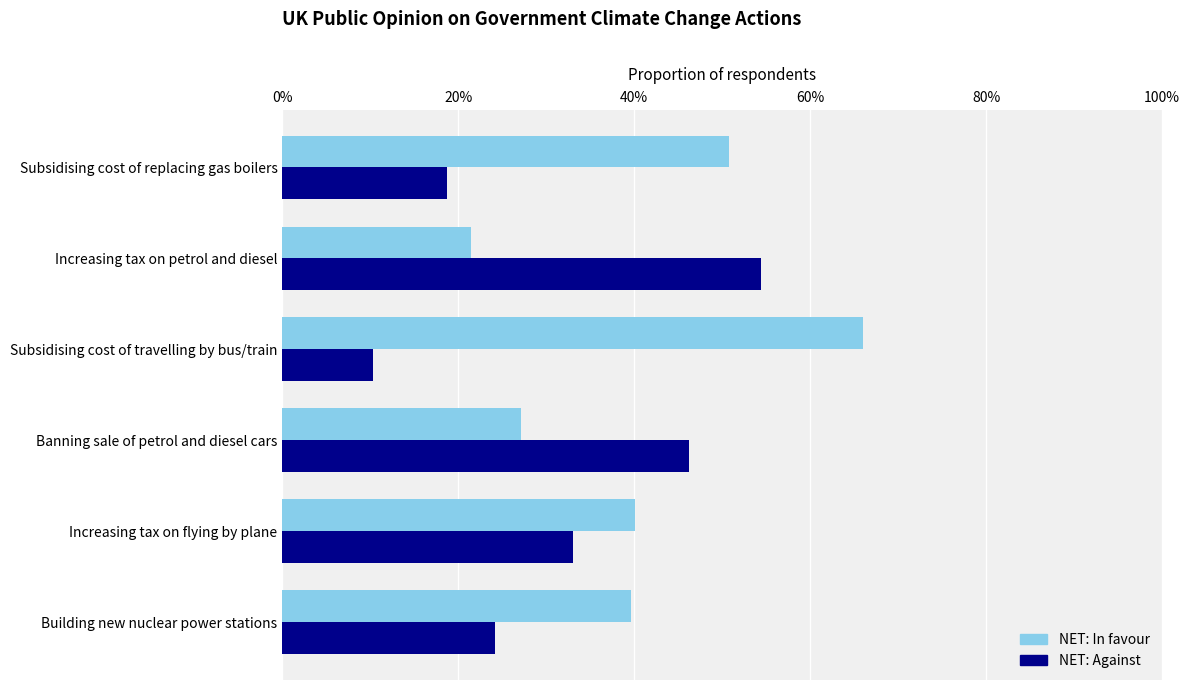

Which series has the widest spread of values?

NET: In favour